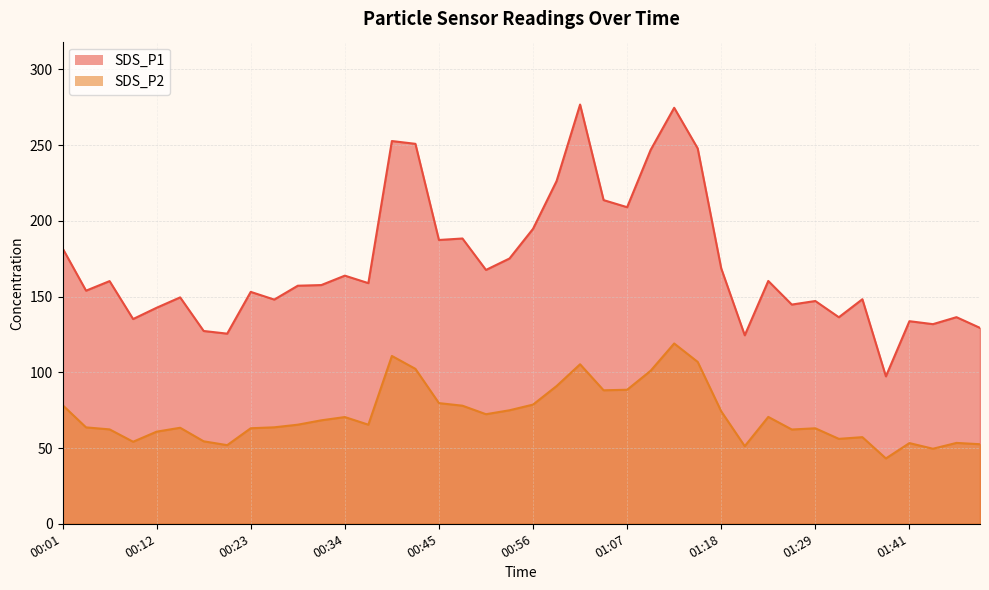

True or false: SDS_P2 and SDS_P1 cross at least once.

False